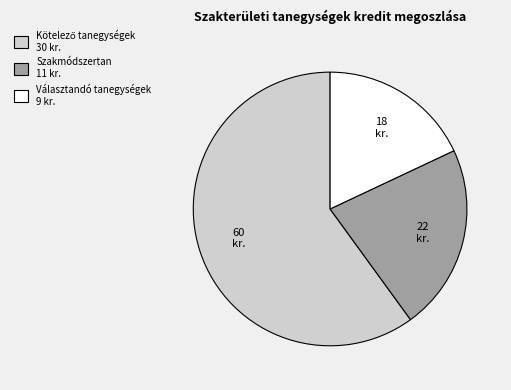

Is there any slice that represents more than half of the pie?

Yes